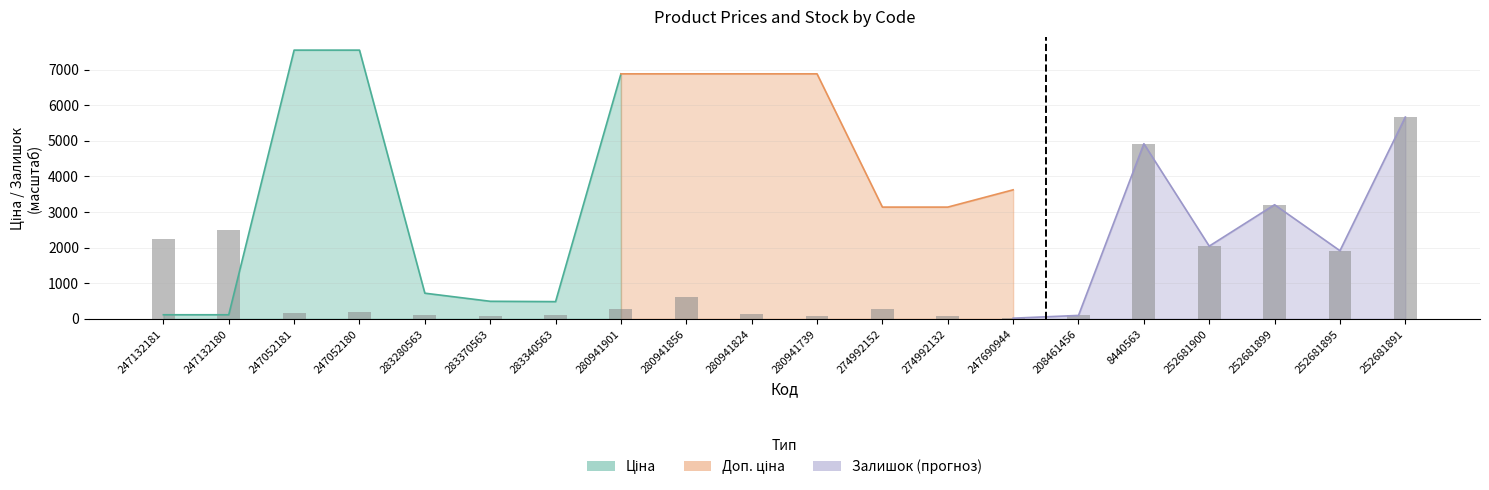

How many values exceed 266?

10